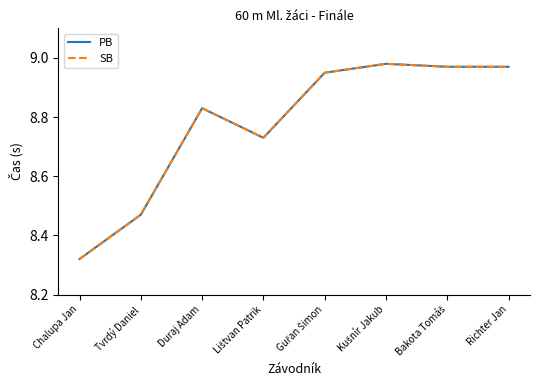

Does the chart have visible grid lines?

No